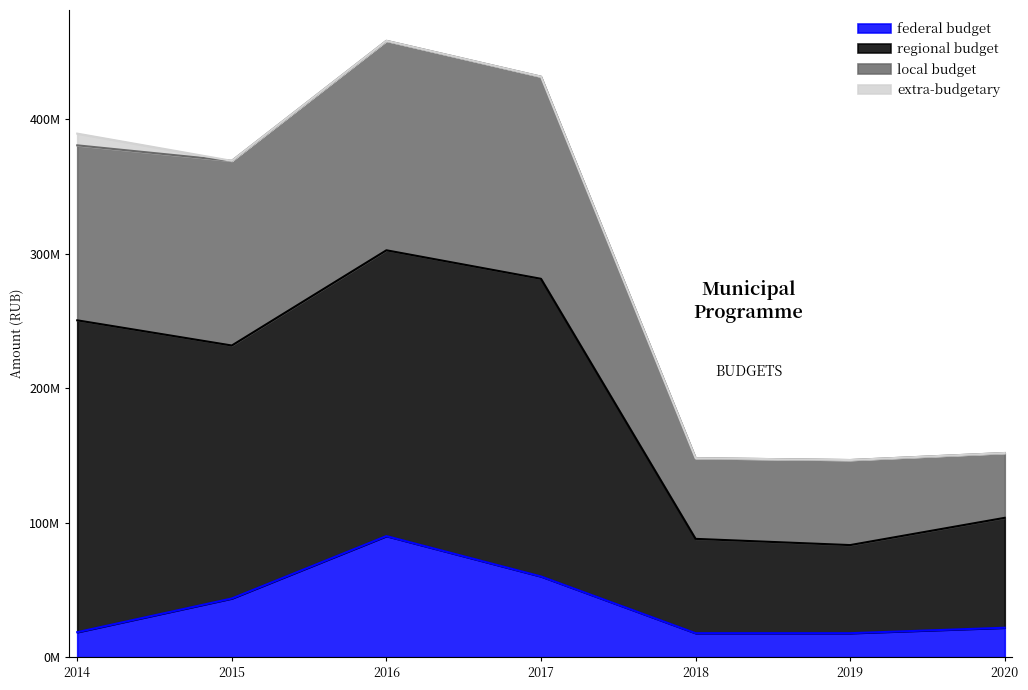

What is the value of the federal budget point at the 6th from the left?

17848000.0